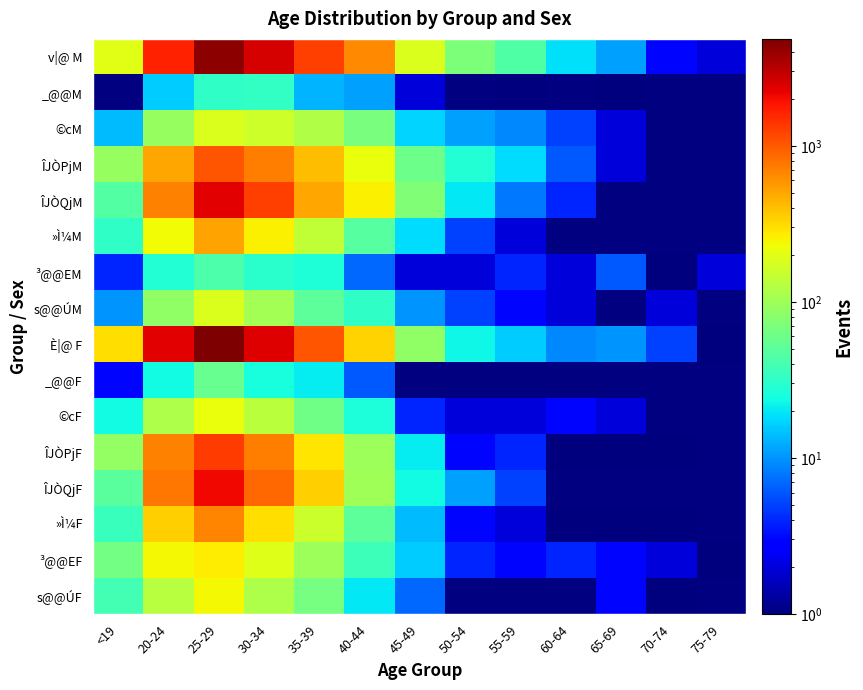

The value of ÎJÒQjM at 55-59 is 8.0. True or false?

True